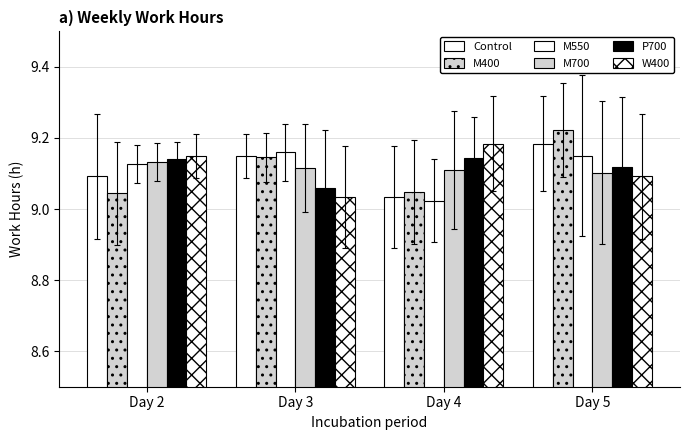

What is the sum of all Control values?

36.5